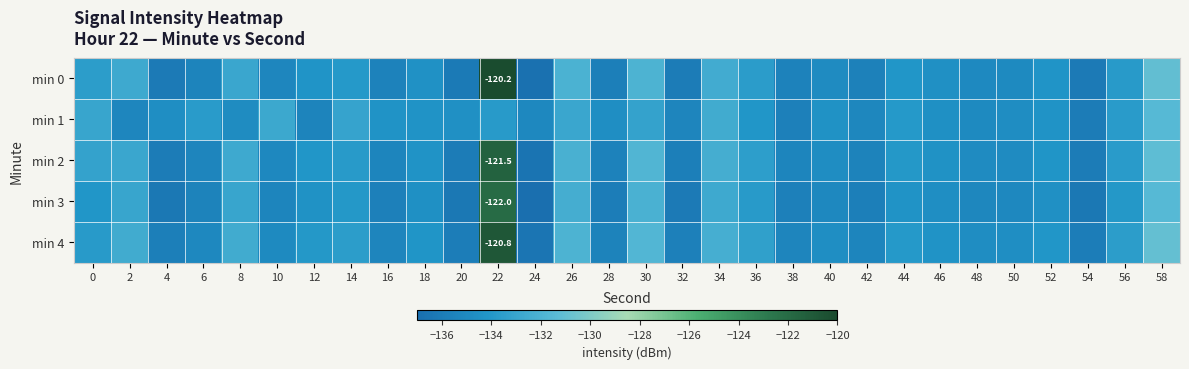

What is the spread (max minus min) of values at 56?

0.4